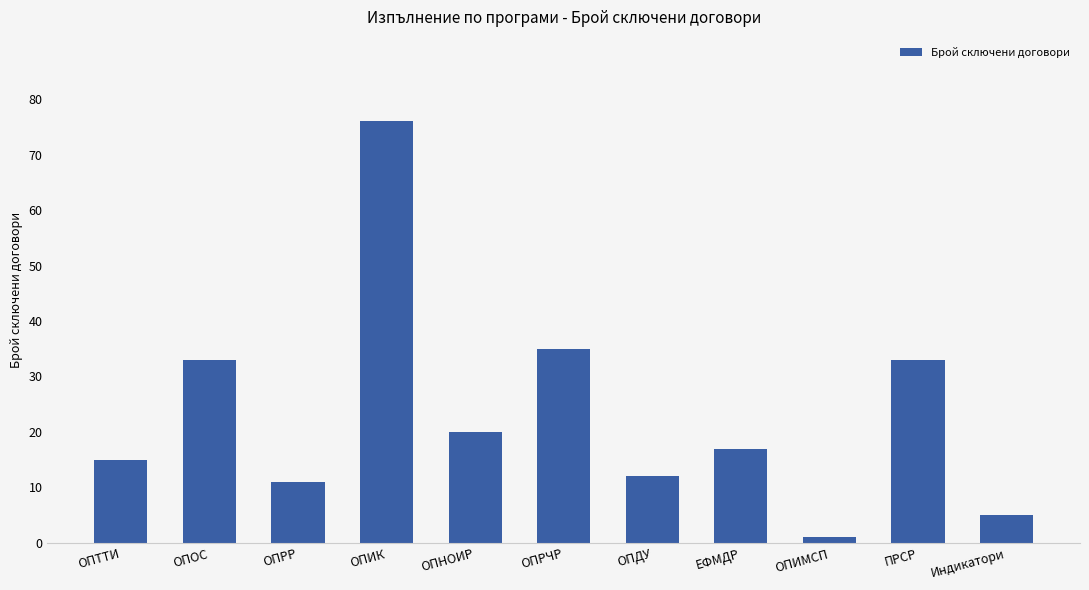

What is the label of the 3rd bar from the right?

ОПИМСП